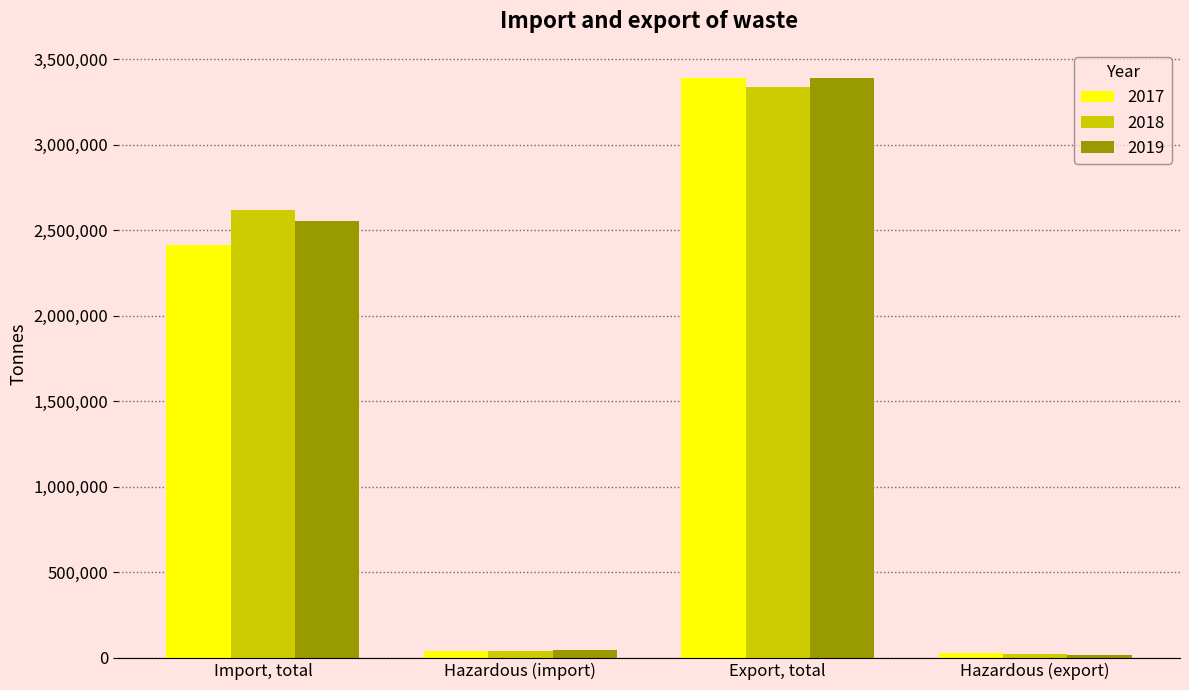

Read the 2019 value at Hazardous (export).

18639.5